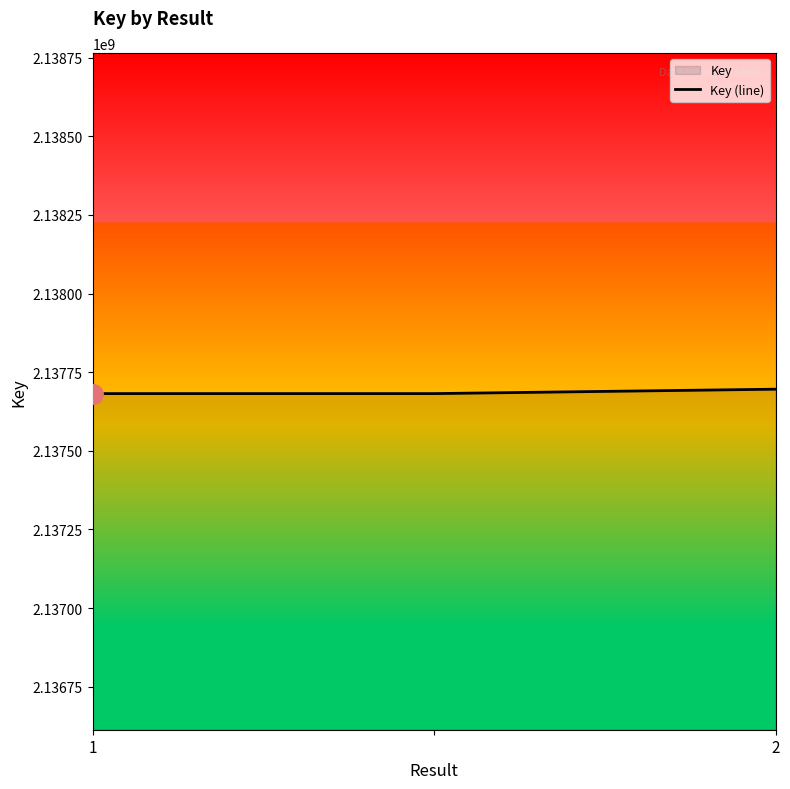

What value does the data have at 1, to the nearest 10?

2137682010